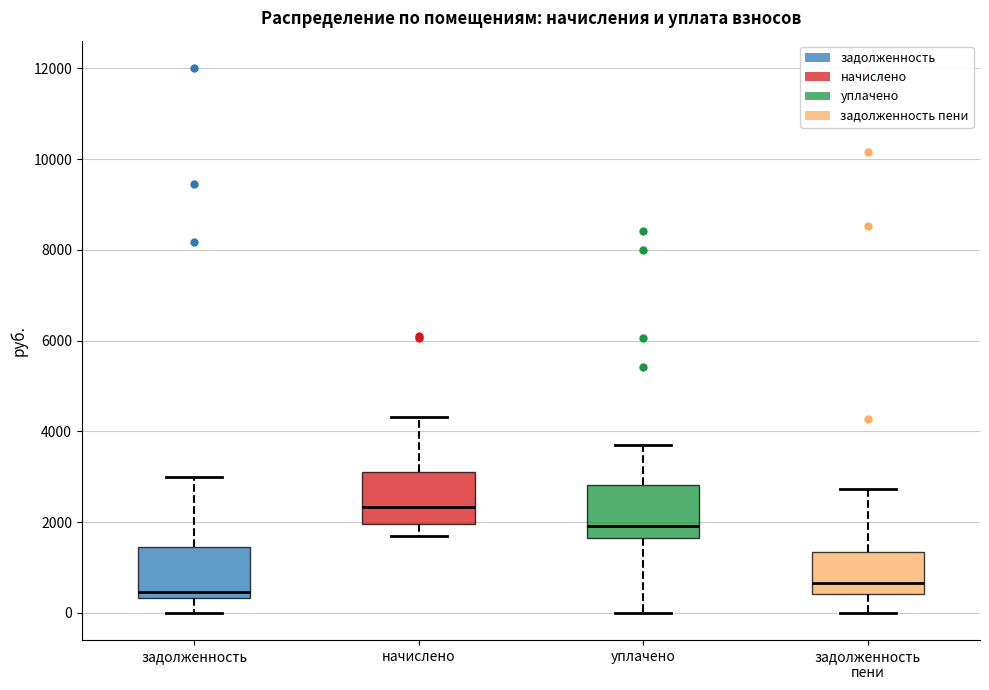

Where is the lower edge of the box for задолженность пени on the y-axis? The values are not printed on the chart, so give them approximately, as read against the axis.

400